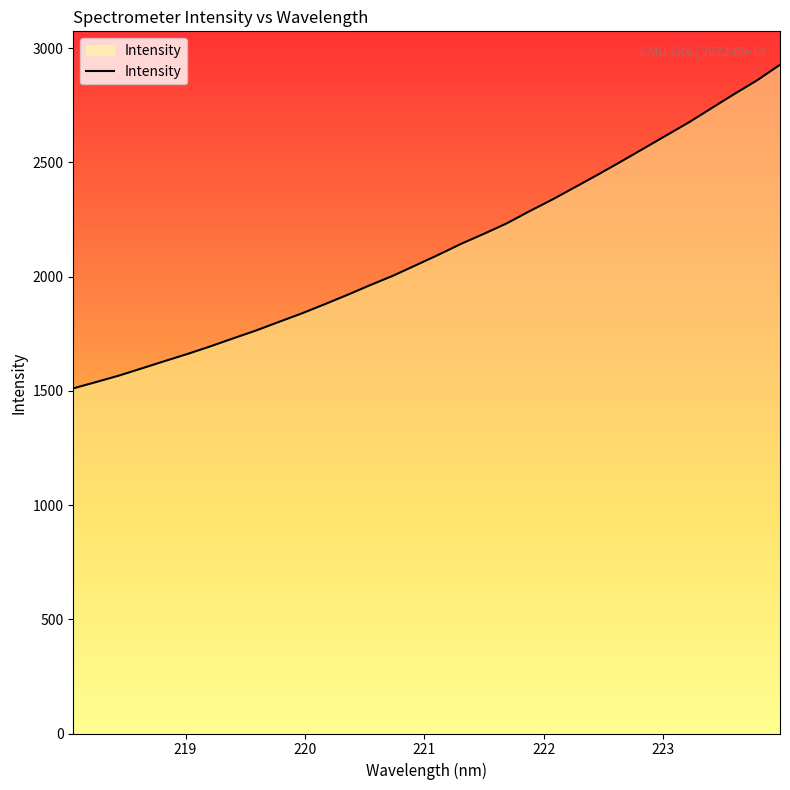

What is the difference between the values at 223.408 and 222.6447?

235.1